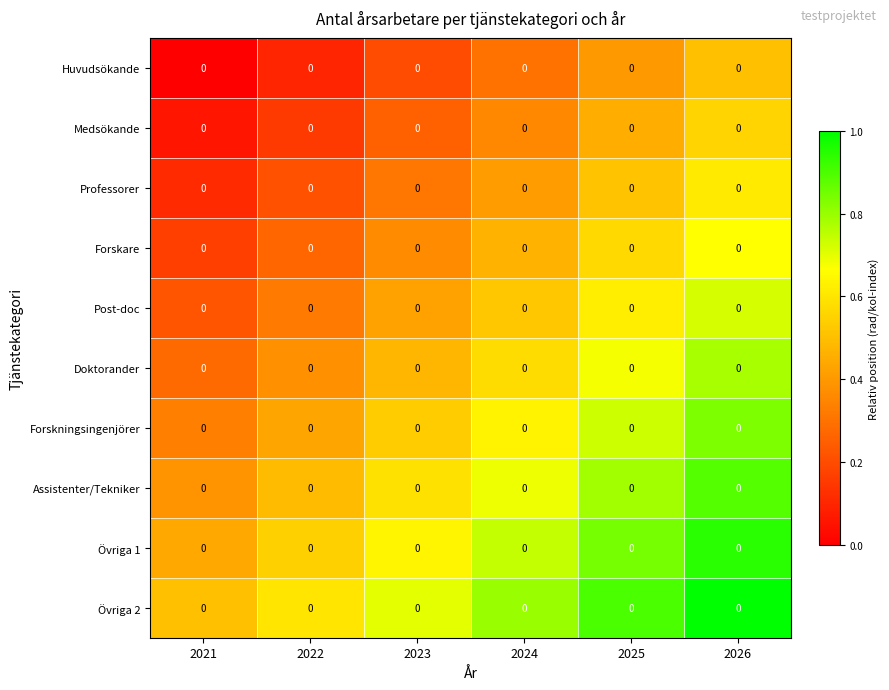

What is the greatest value displayed?

1.0